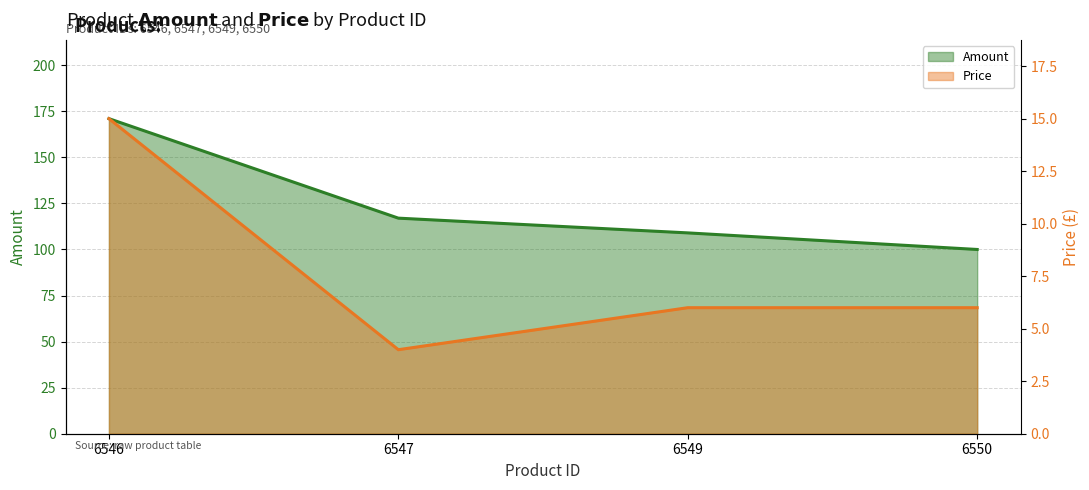

Does the chart have visible grid lines?

Yes